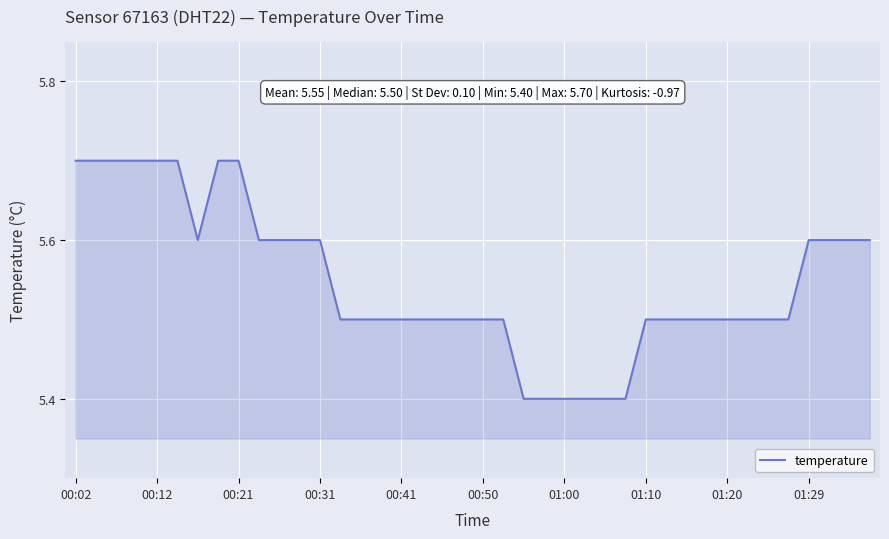

What is the maximum value shown in the chart?

5.7